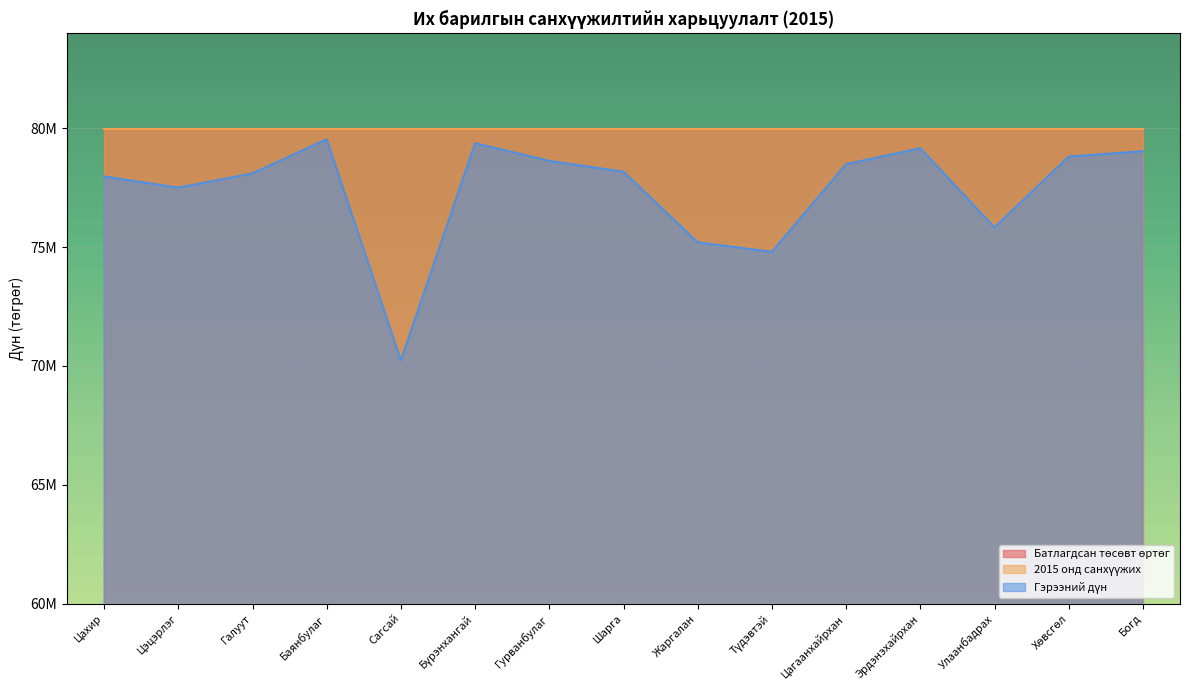

Where does the Гэрээний дүн series first go above 78170910?

Баянбулаг